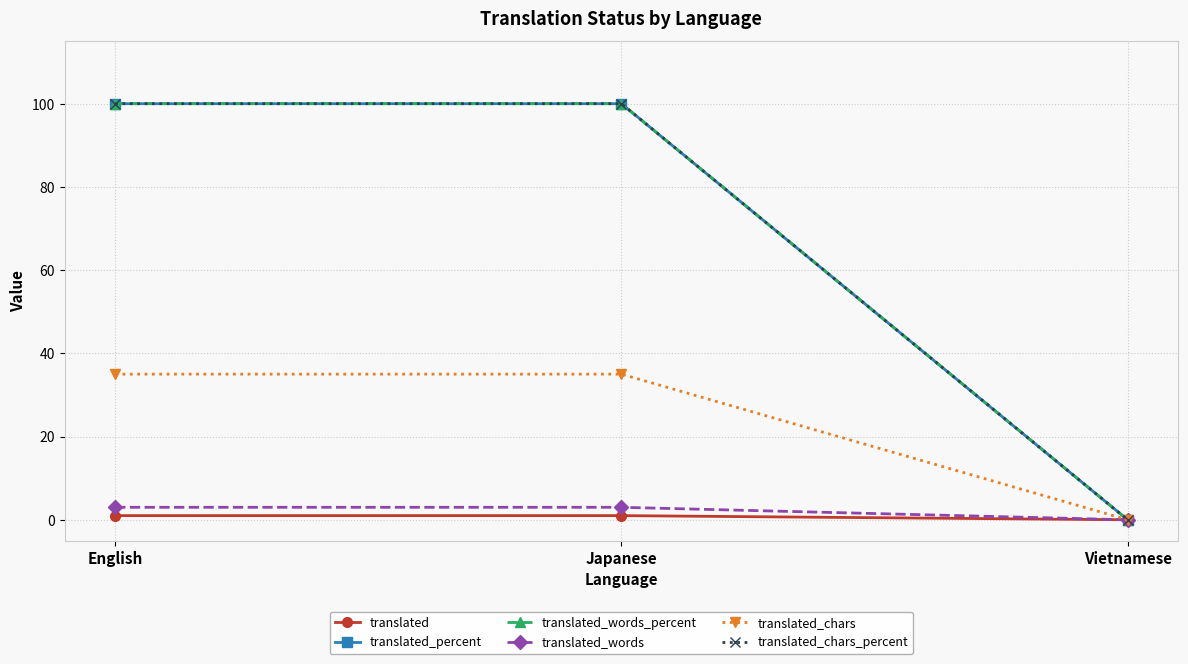

Rank the categories by translated_chars value from highest to lowest.

English, Japanese, Vietnamese